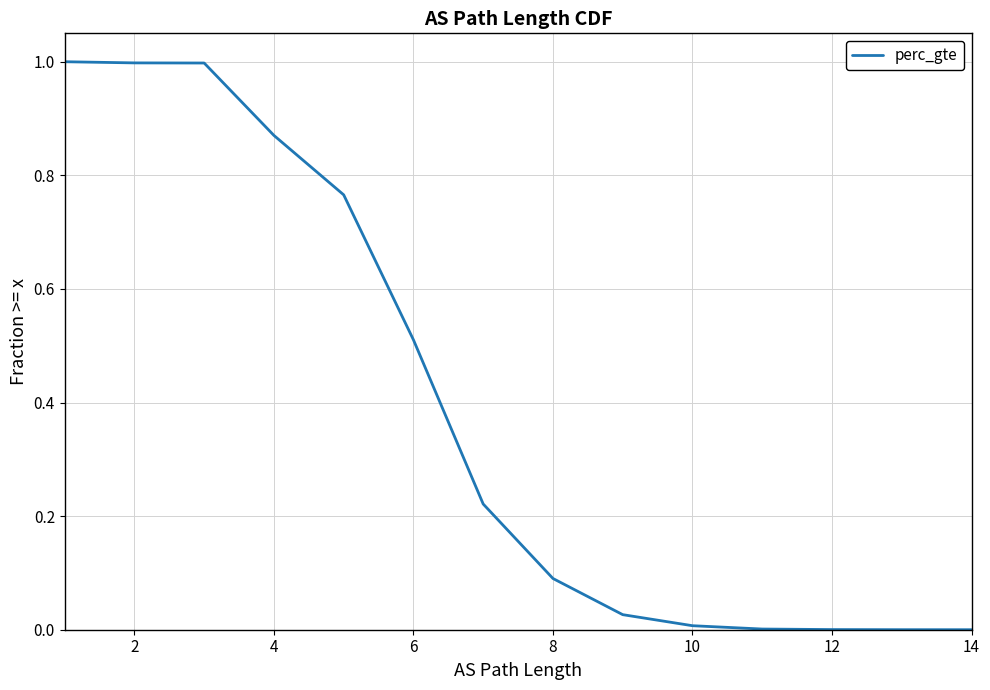

What is the sum of all values?

5.5